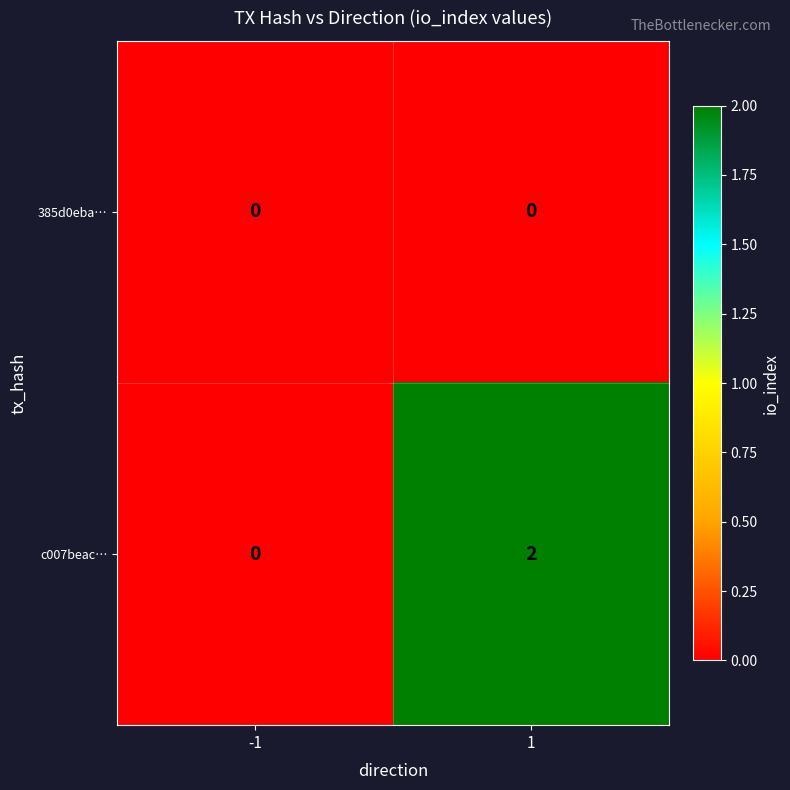

At which category is the sum across all series the highest?

1